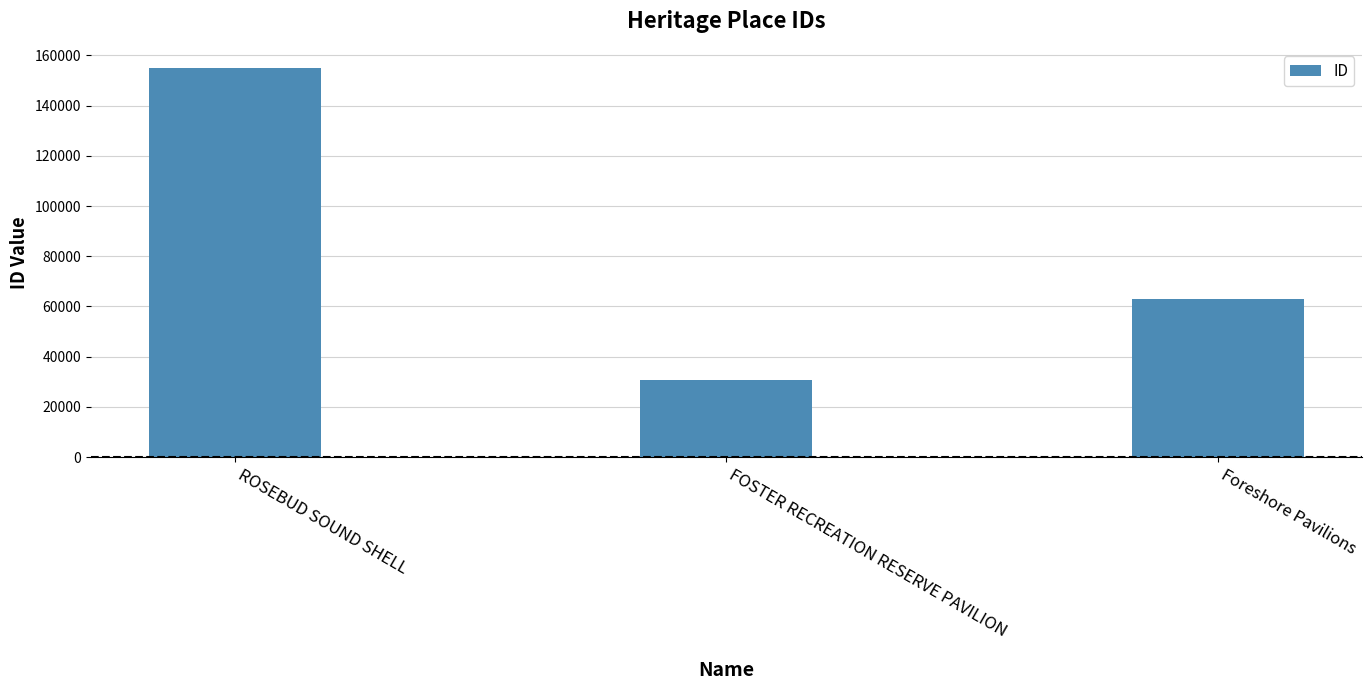

Between ROSEBUD SOUND SHELL and Foreshore Pavilions, which is larger?

ROSEBUD SOUND SHELL